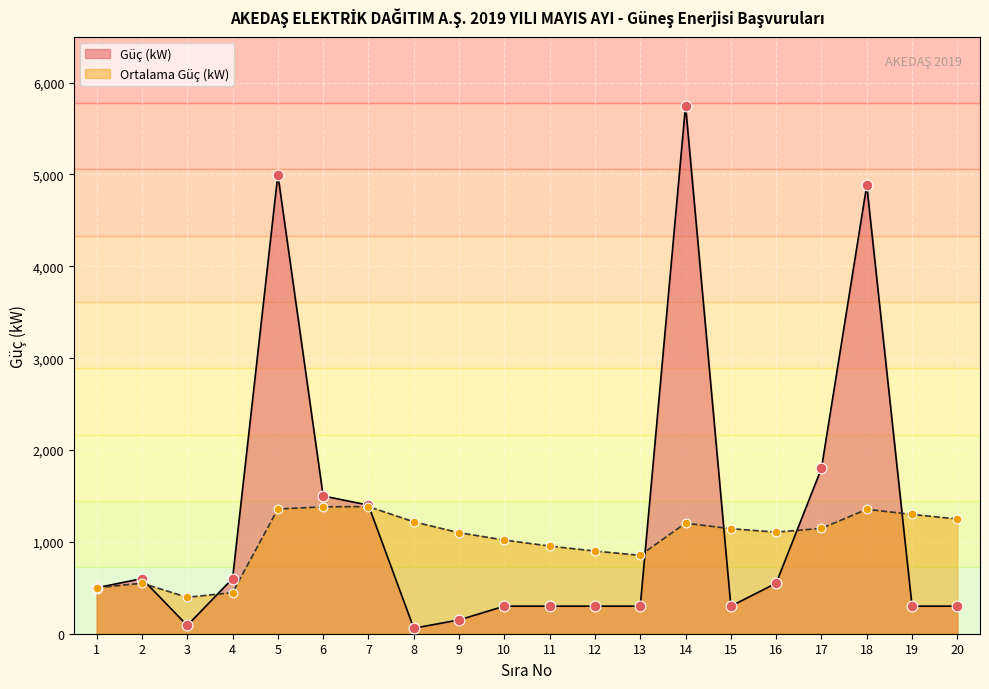

Approximately how many times larger is the value at 20 compared to 14?

0.1